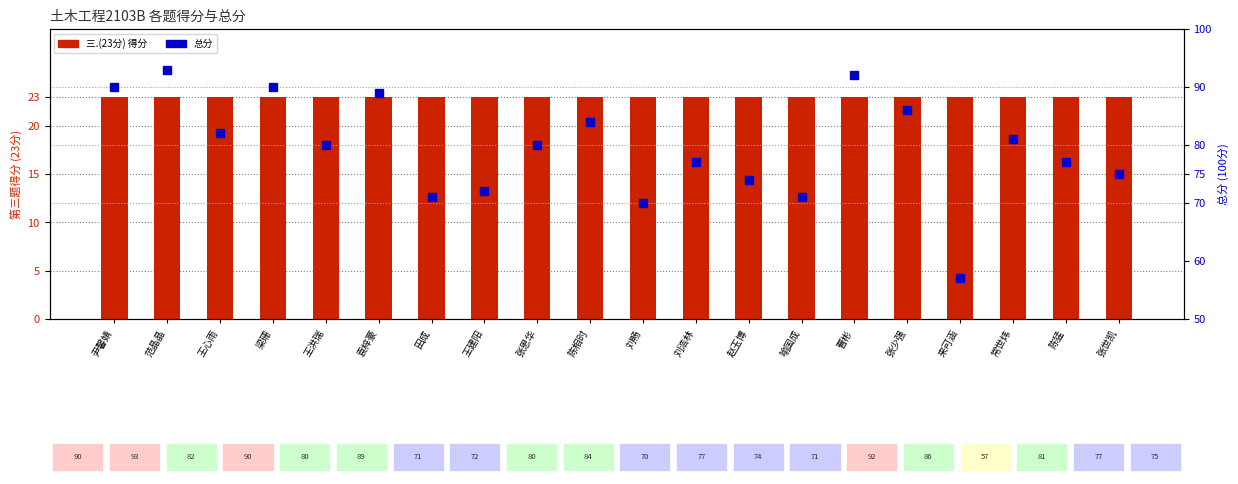

Between 喻国成 and 张少强, which series saw the biggest shift?

总分